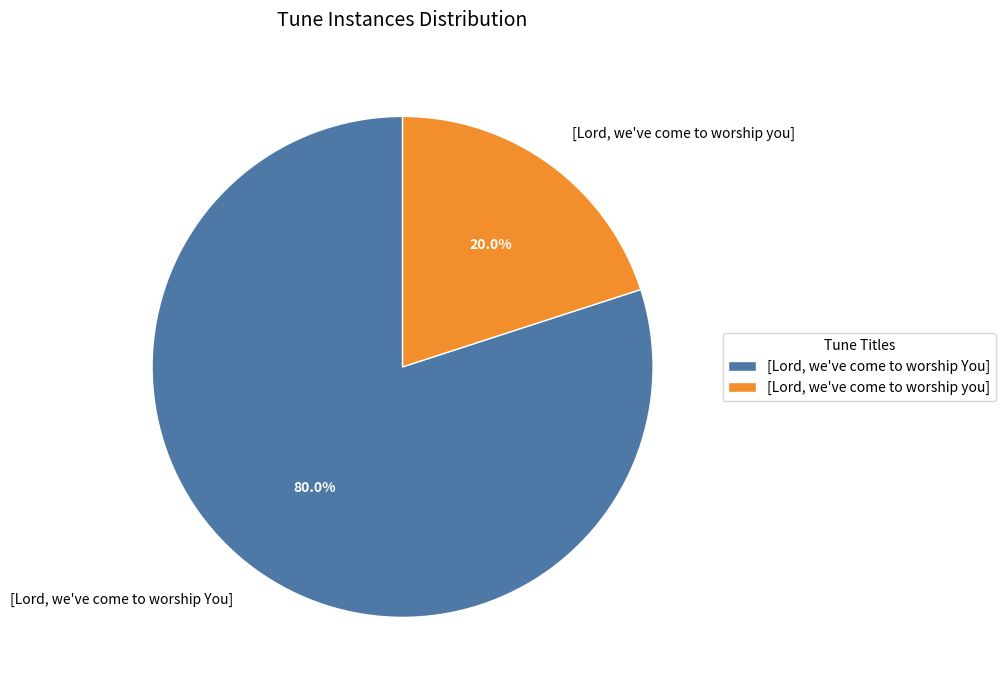

Does any single category account for the majority?

Yes